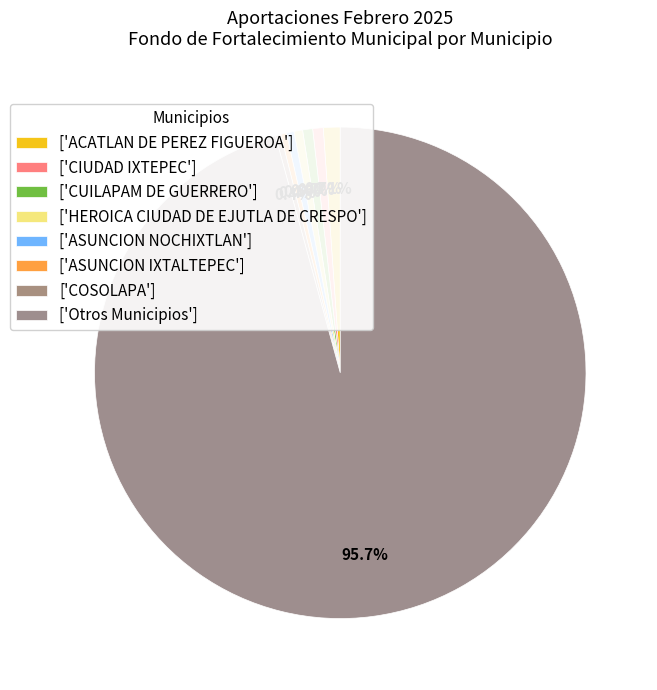

How many segments does this pie chart have?

8